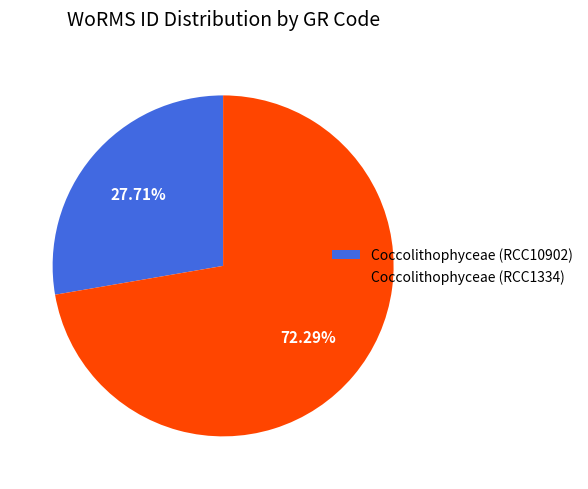

To the nearest percent, what is the difference between the largest and smallest slice percentages?

45%